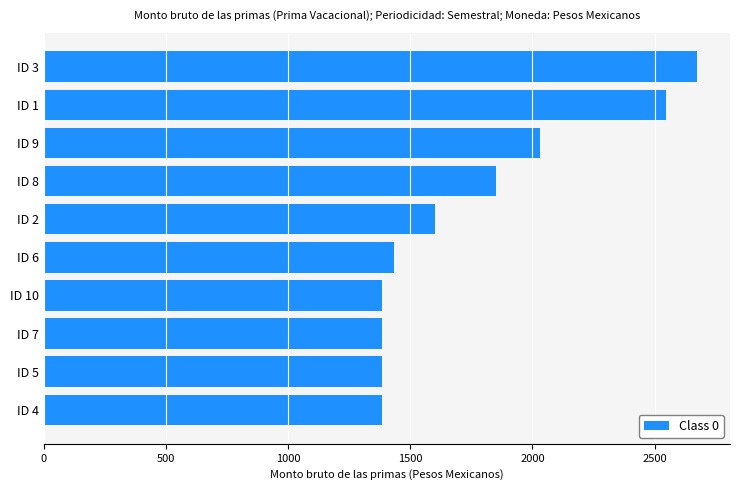

What is the sum of the values at ID 9 and ID 2?

3632.0